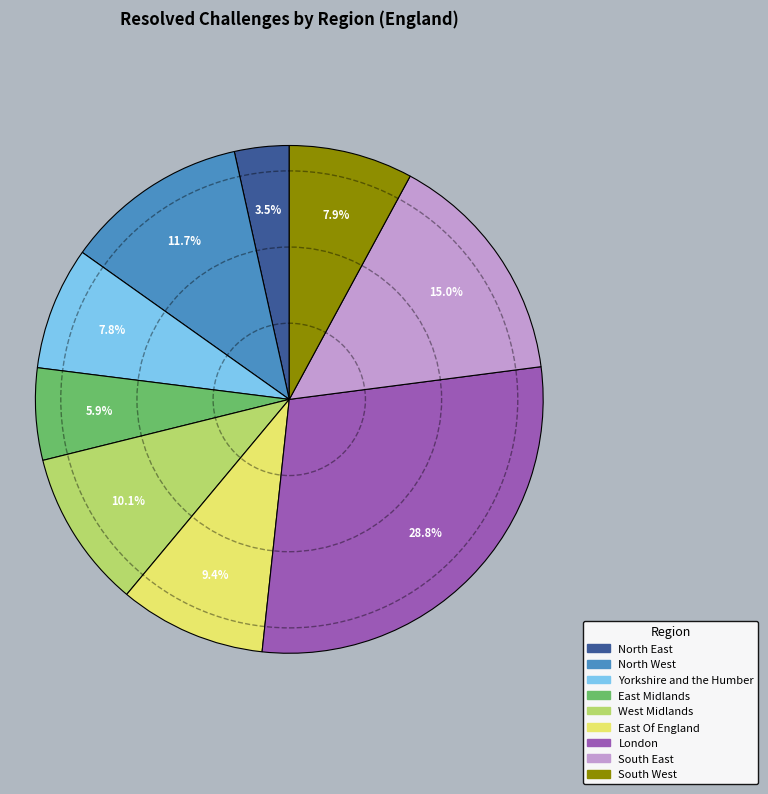

Is the sum of South East and North East greater than half?

No